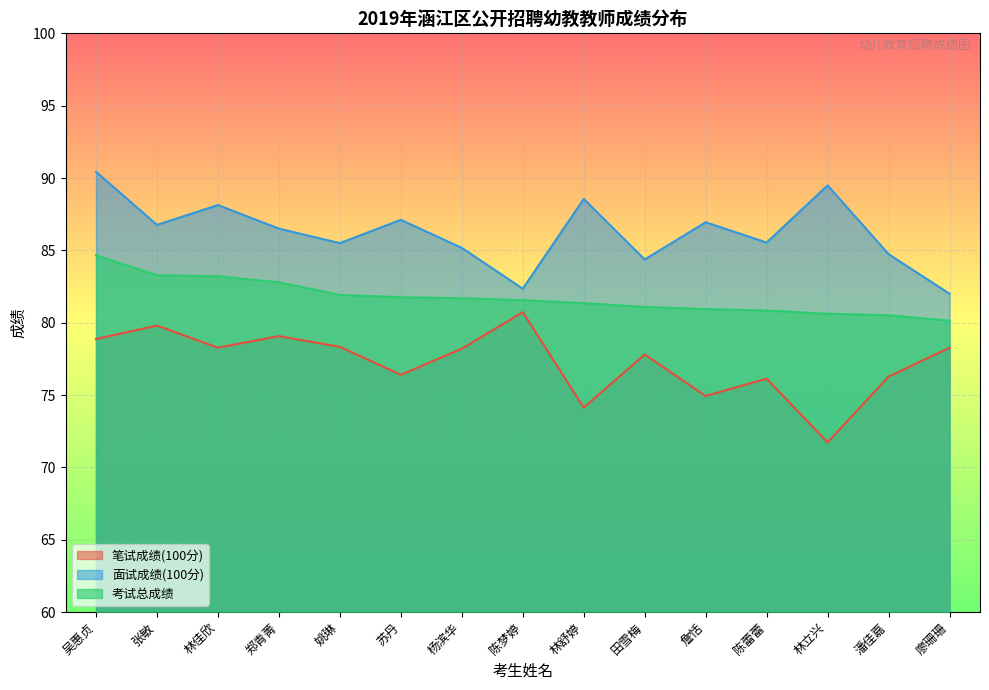

True or false: 笔试成绩(100分) has a value of 76.3 at 潘佳嘉.

True